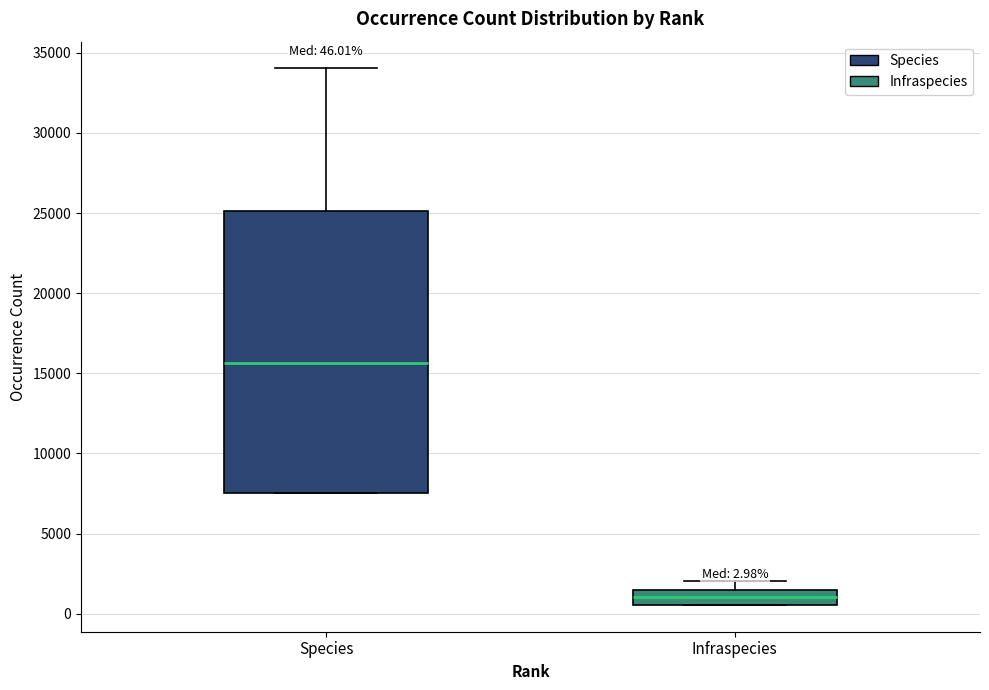

Which box has the highest median line?

Species